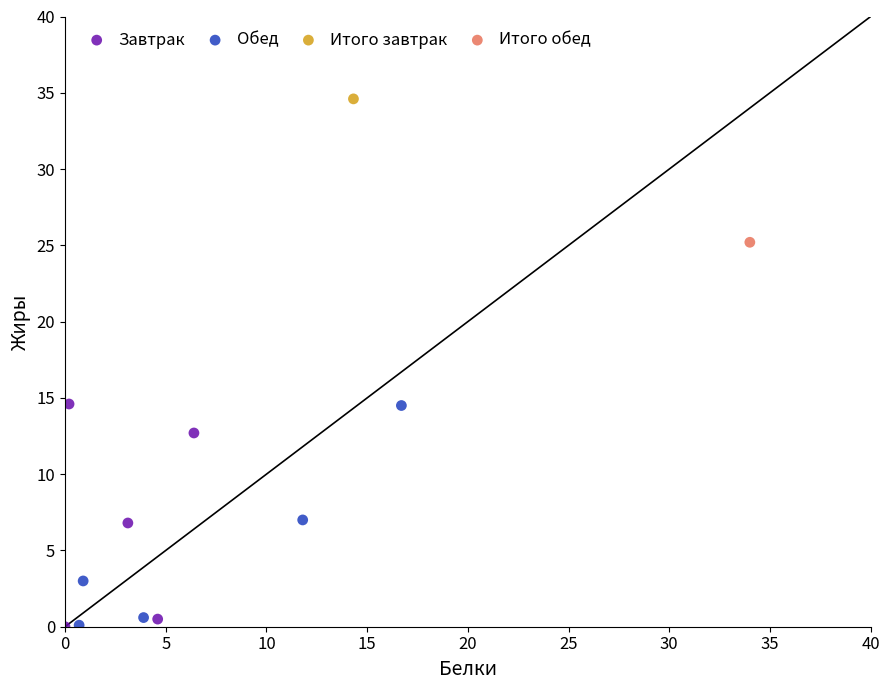

What are all the series names shown in the legend?

Завтрак, Обед, Итого завтрак, Итого обед